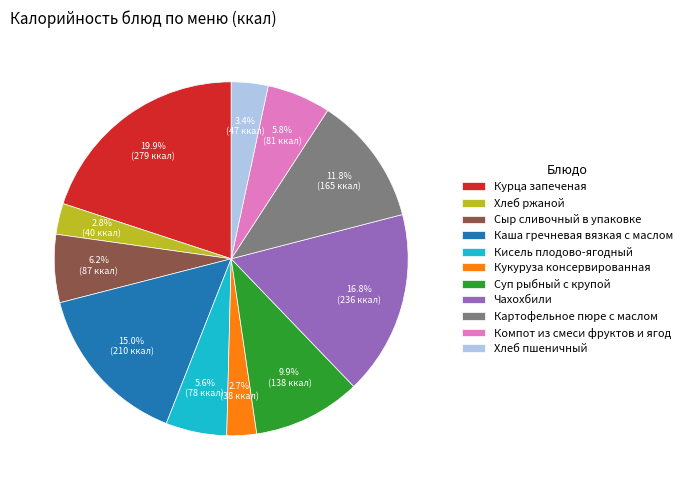

How many segments does this pie chart have?

11